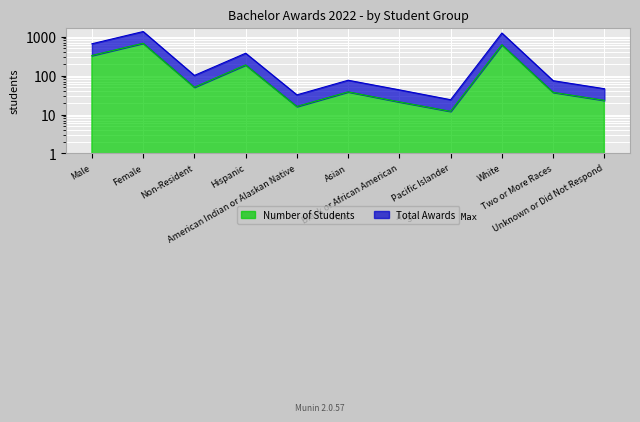

The Number of Students series shows 617 at White. True or false?

True